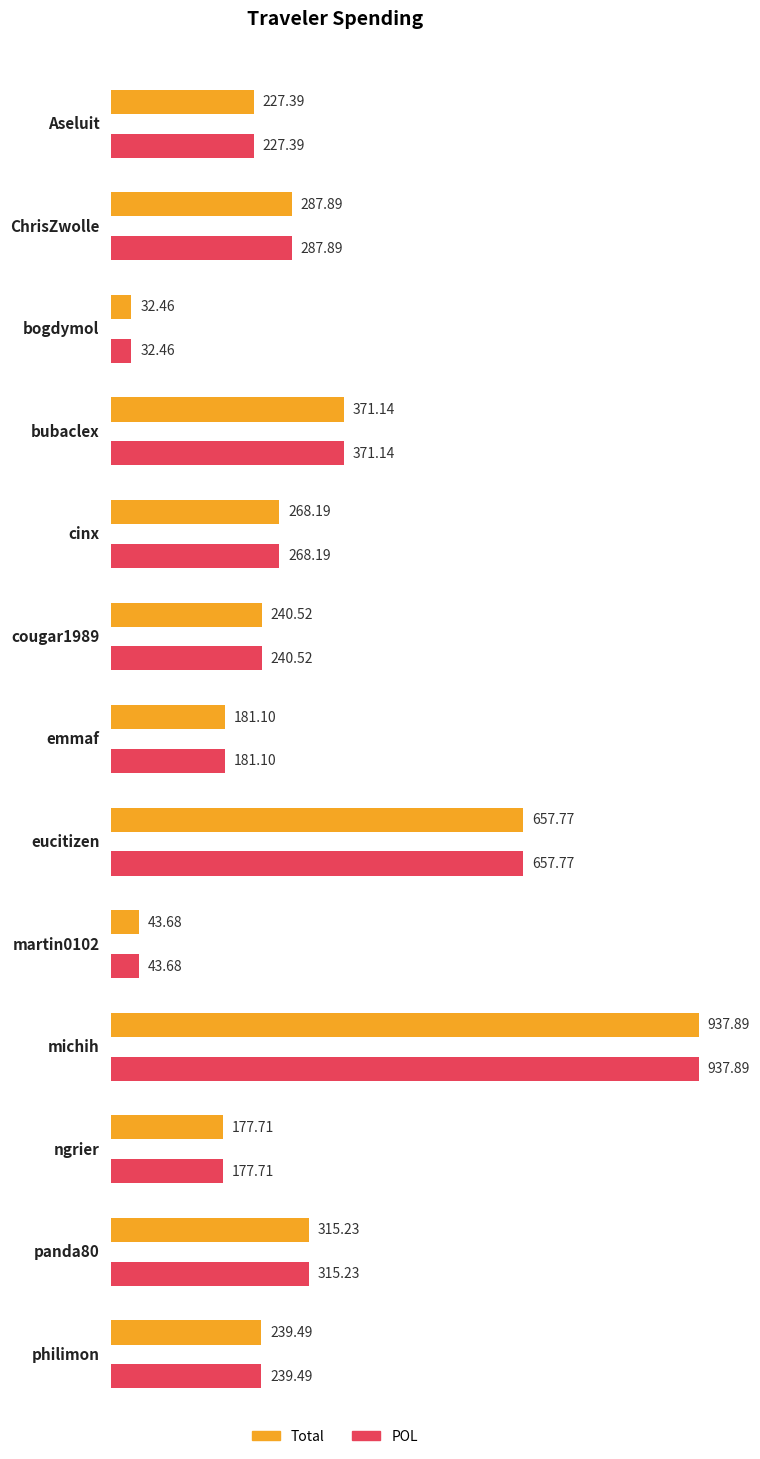

Is the value of Total at emmaf greater than the value of POL at michih?

No